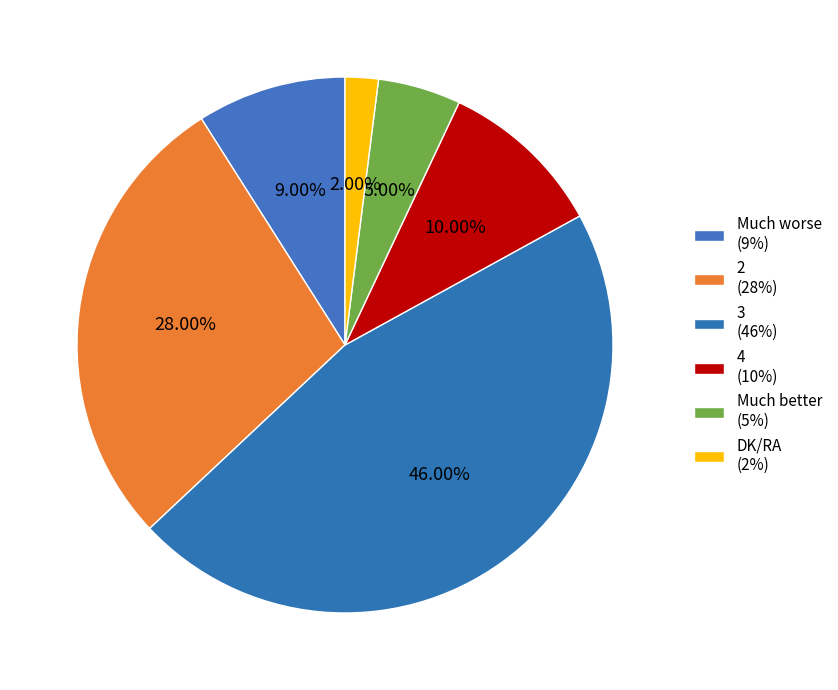

Does Much better account for over 50% of the chart?

No